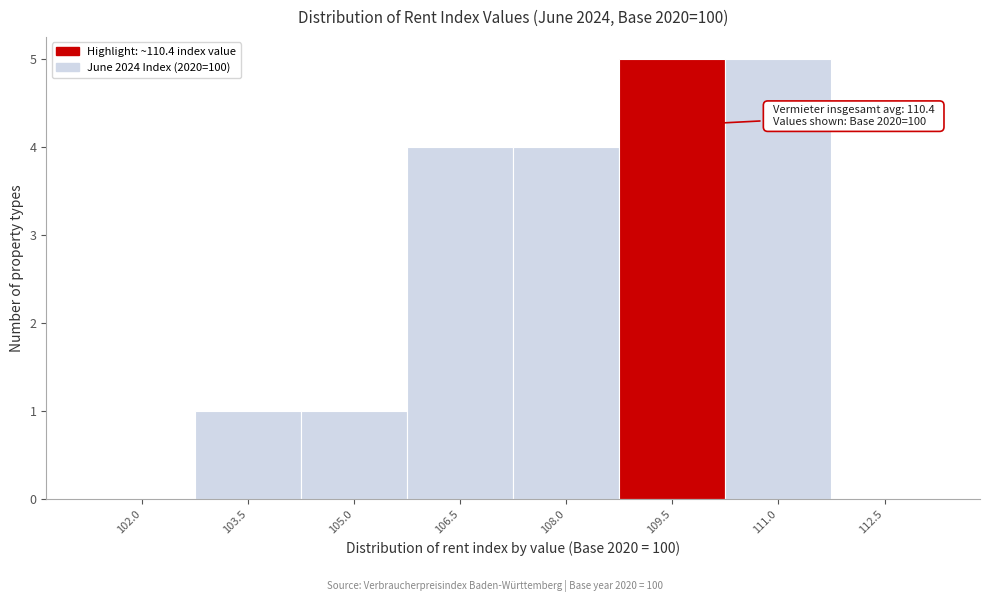

Reading left to right, transcribe all the data shown in this chart.

102.0=0	103.5=1	105.0=1	106.5=4	108.0=4	109.5=5	111.0=5	112.5=0